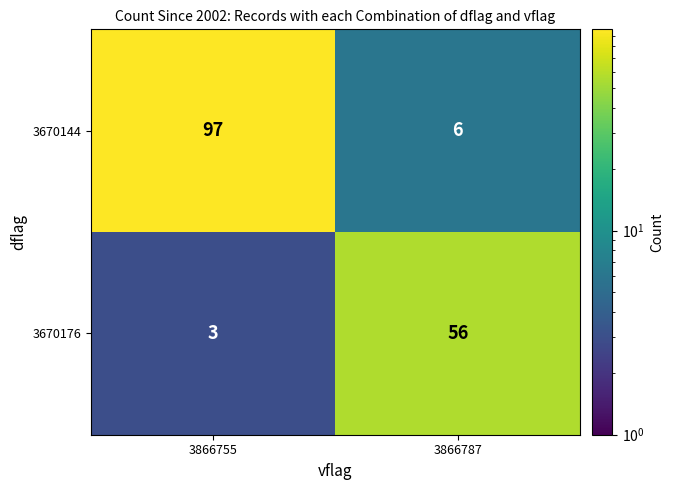

What value does the 3670144 series have at 3866787?

6